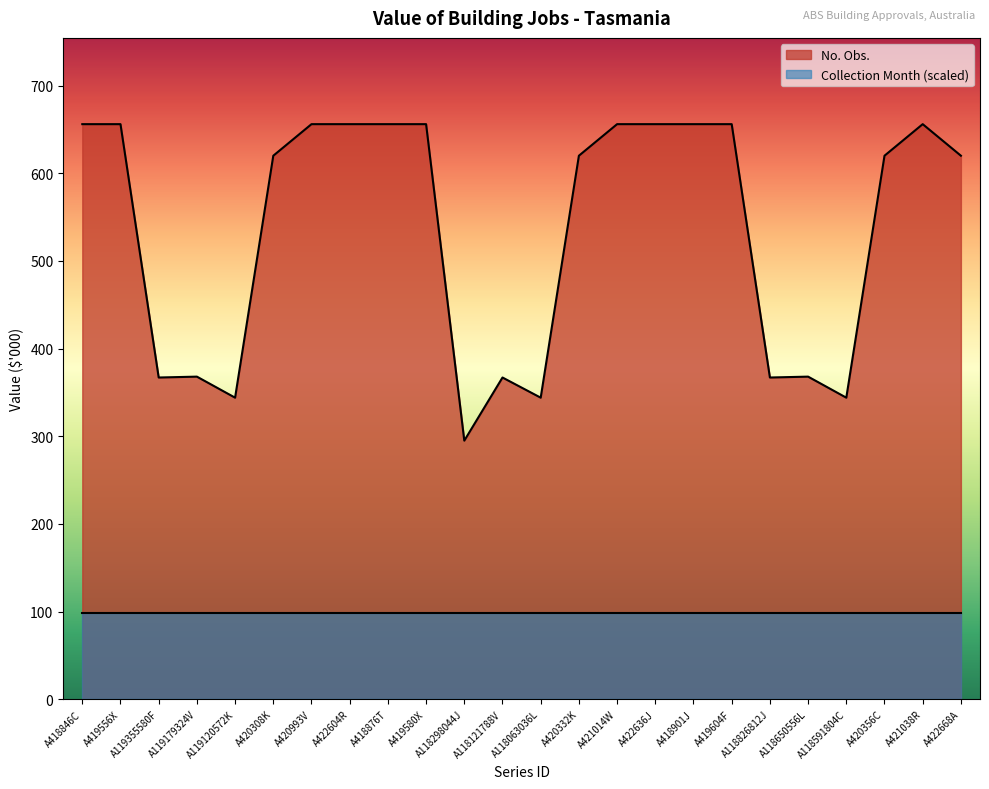

What is the smallest value displayed?

98.4